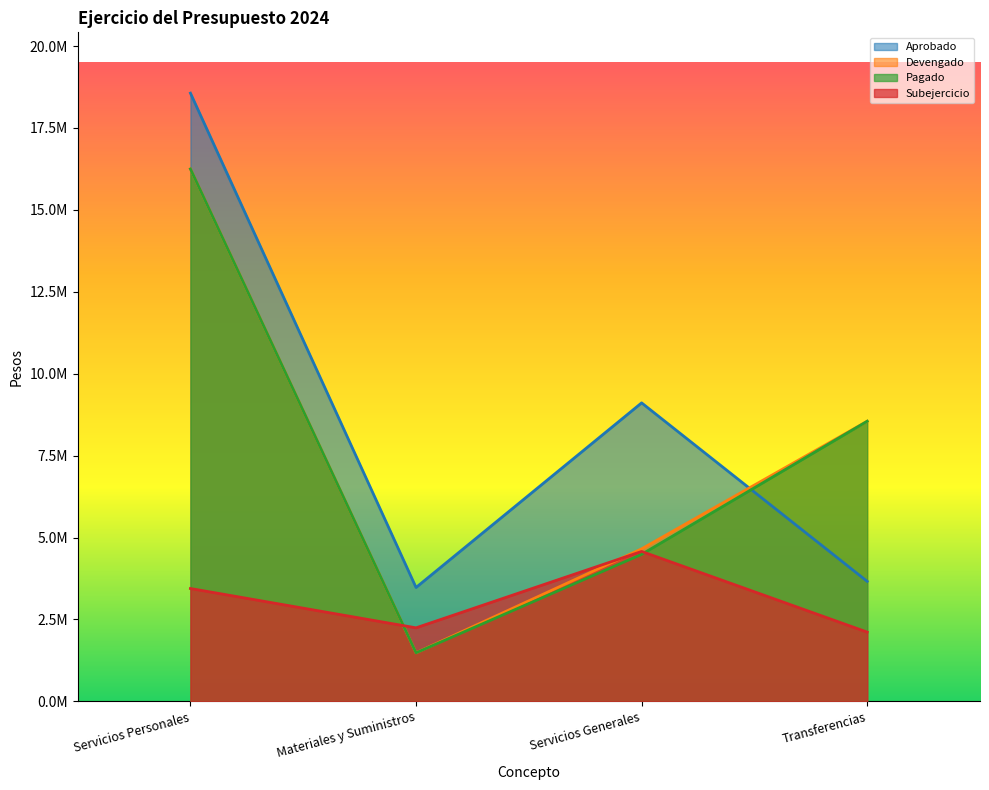

At how many categories does at least one series exceed 15409179?

1